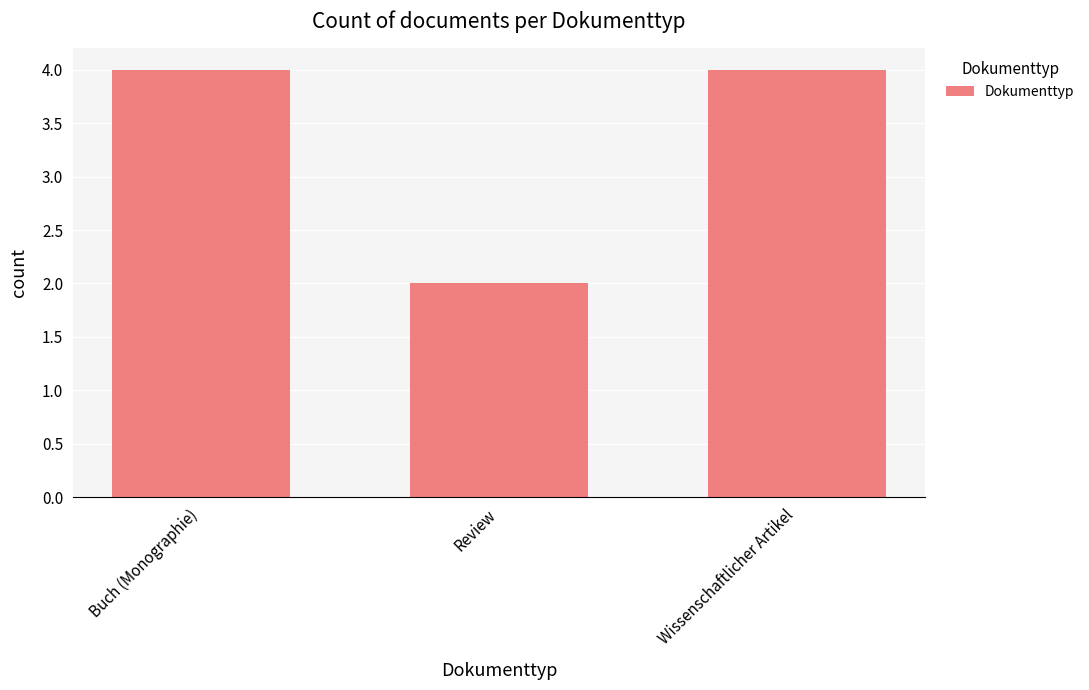

What is the average value?

3